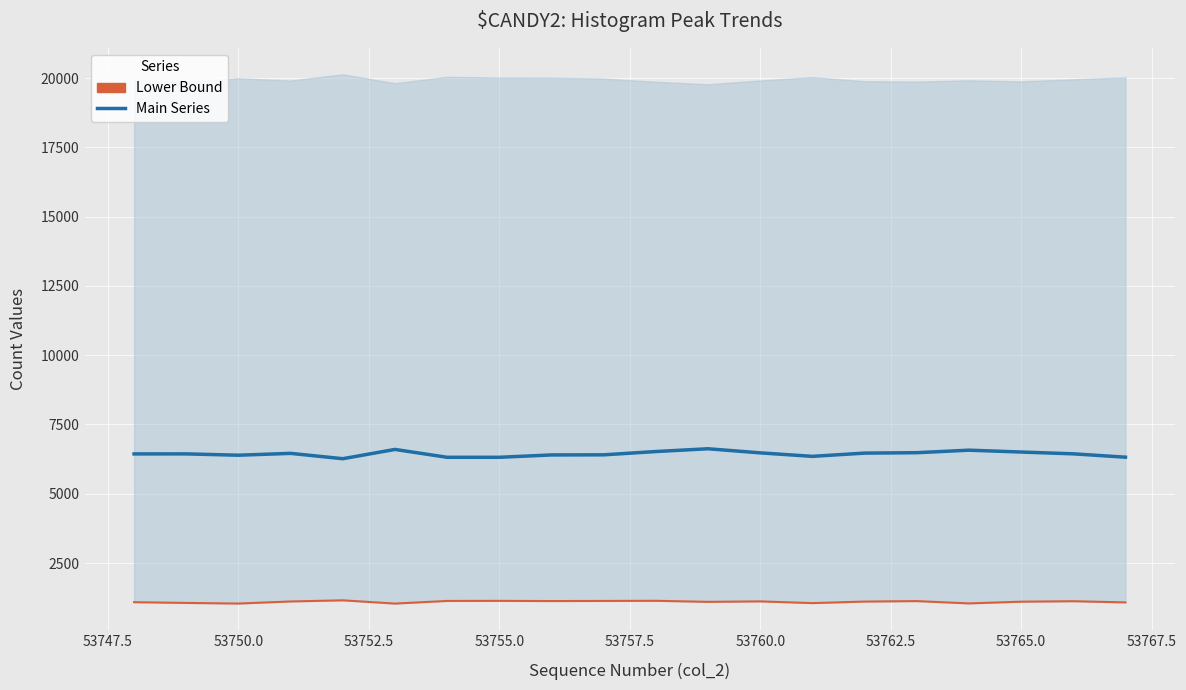

What are all the series names shown in the legend?

Main Series, Lower Bound